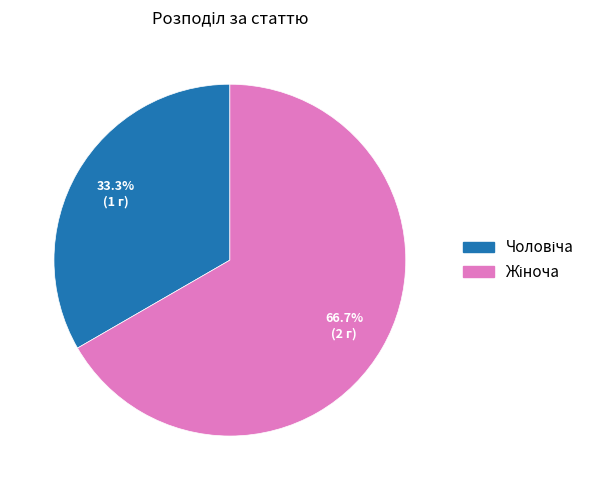

Does any single category account for the majority?

Yes